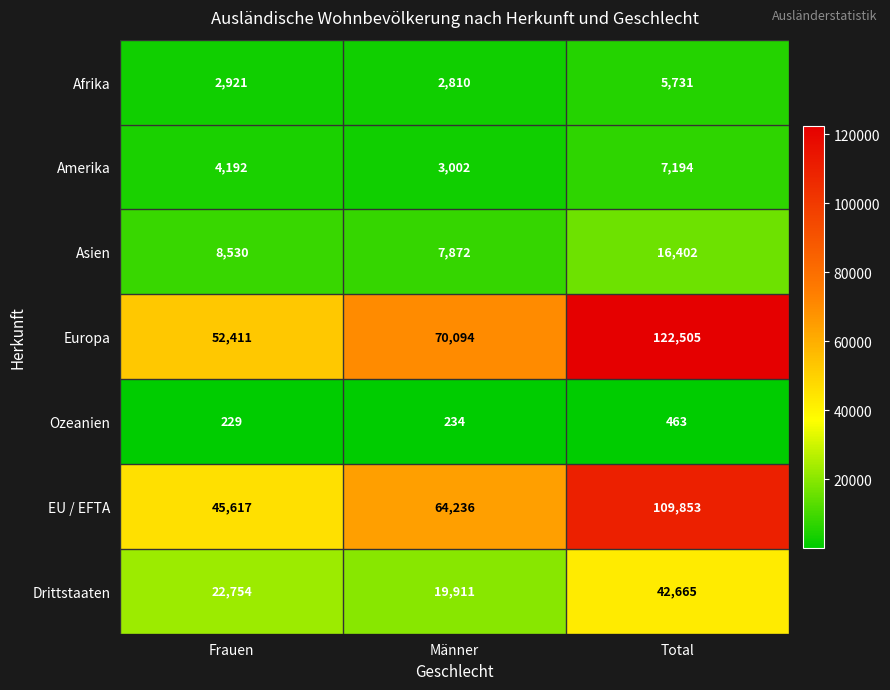

Is the value of Asien at Total greater than the value of Ozeanien at Total?

Yes